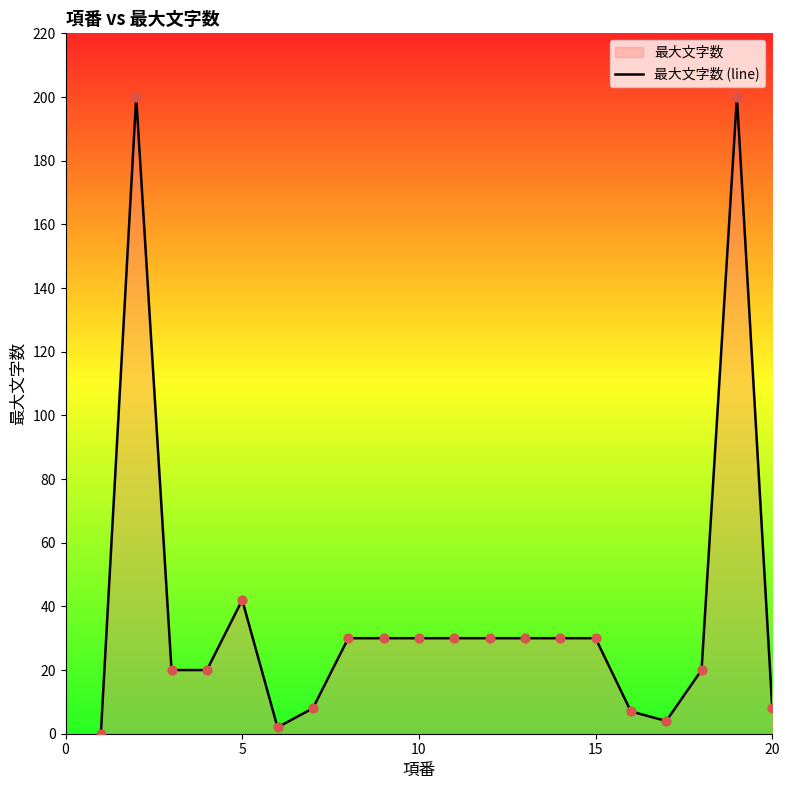

Where is the data nearest to the value 100?

5